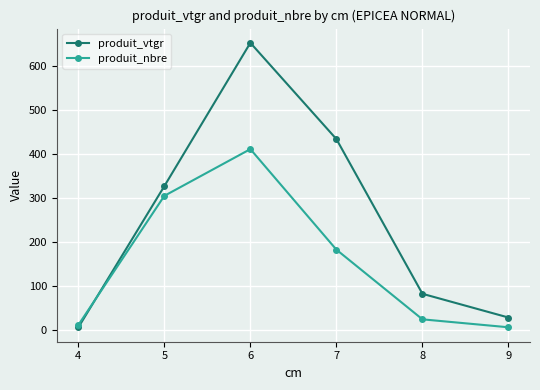

Read the produit_vtgr value at 8.

82.9